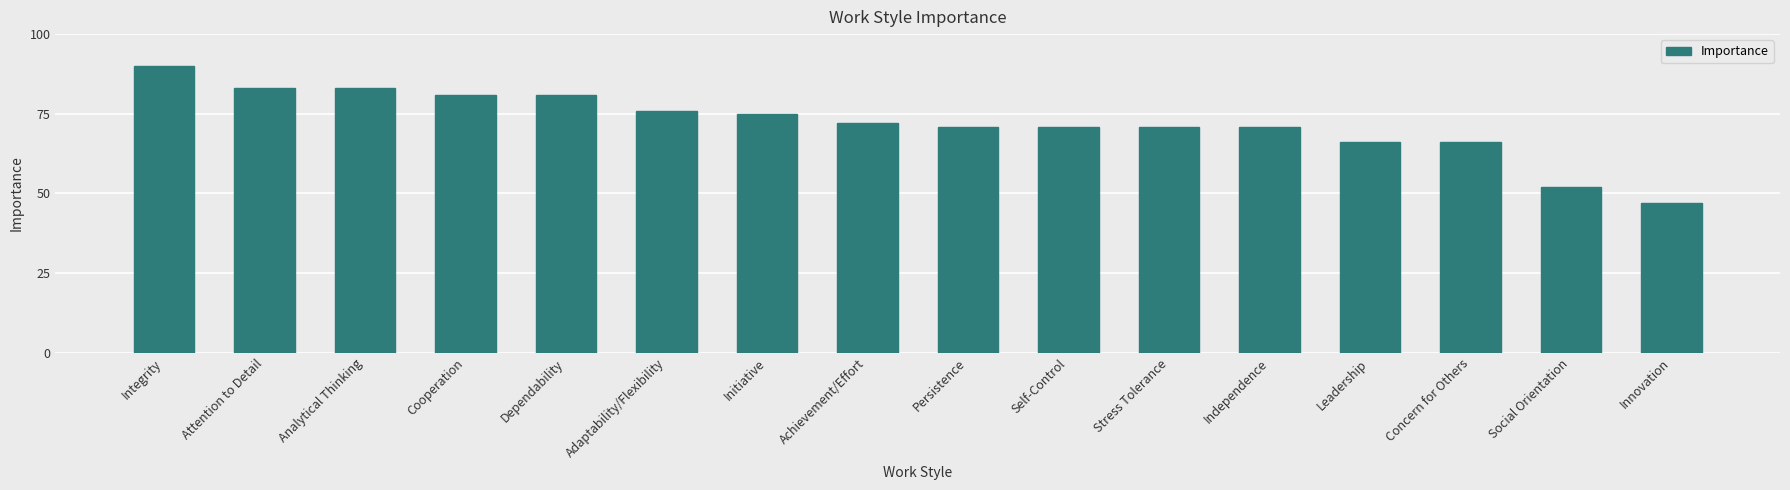

What is the maximum value shown in the chart?

90